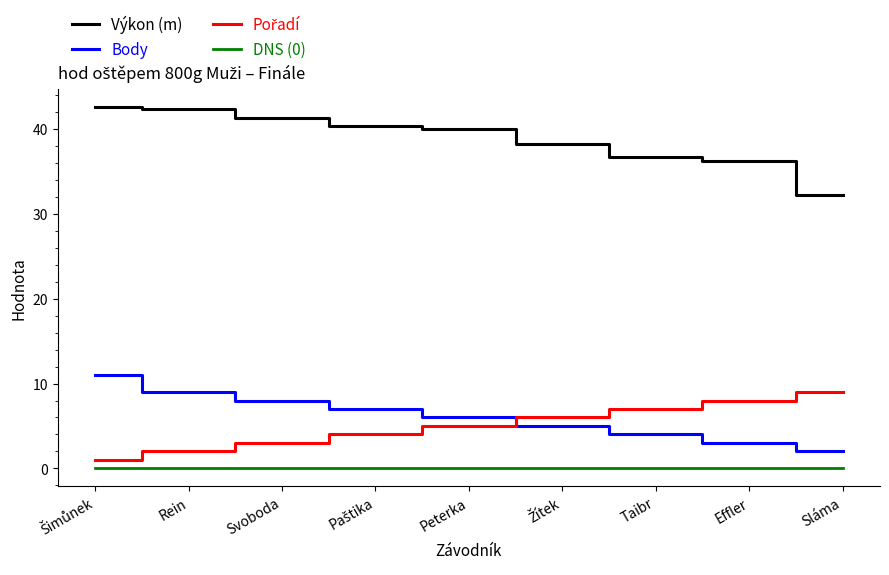

True or false: Body and DNS (0) intersect in this chart.

False